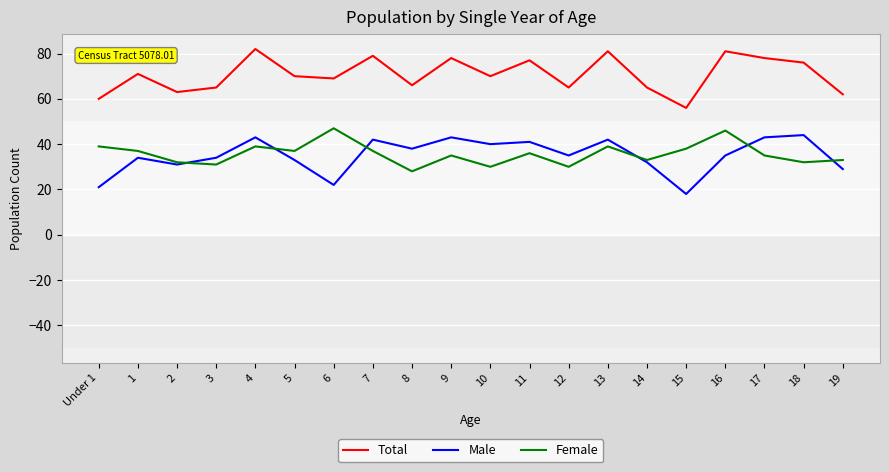

True or false: Male has more than 0 interior local peaks.

True